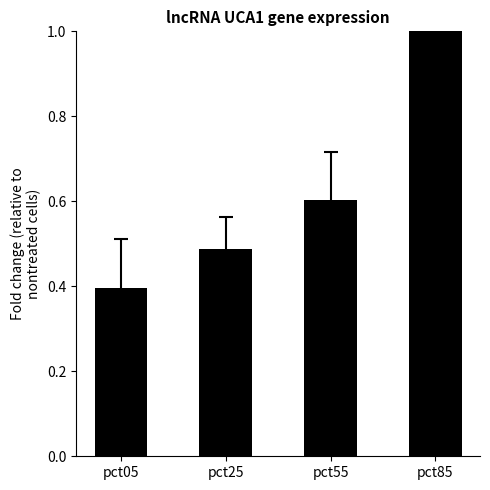

Does the chart contain stacked bars?

No